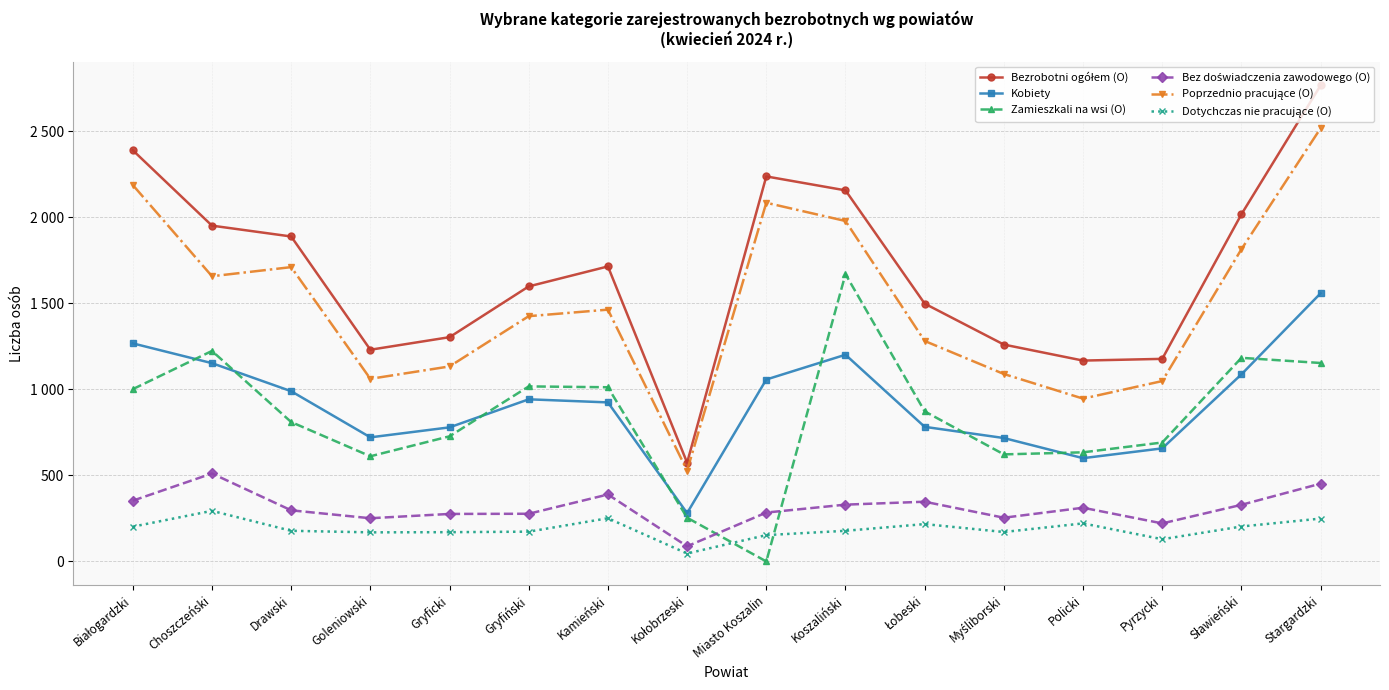

Between Kołobrzeski and Pyrzycki, which series saw the biggest shift?

Bezrobotni ogółem (O)